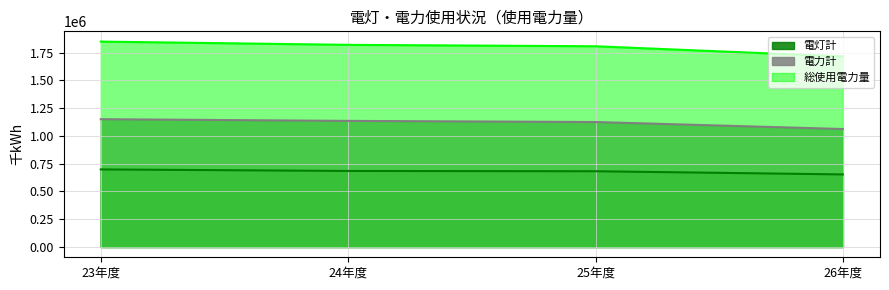

Reading left to right, transcribe all the data shown in this chart.

電灯計: 23年度=698191	24年度=684335	25年度=681893	26年度=653196
電力計: 23年度=1150452	24年度=1135109	25年度=1124822	26年度=1061924
総使用電力量: 23年度=1848643	24年度=1819444	25年度=1806715	26年度=1715120